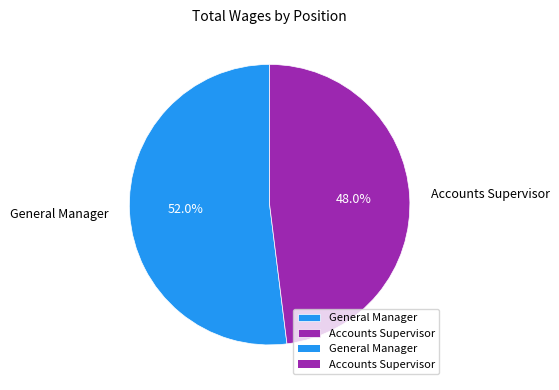

To the nearest percent, what portion does Accounts Supervisor represent?

48%